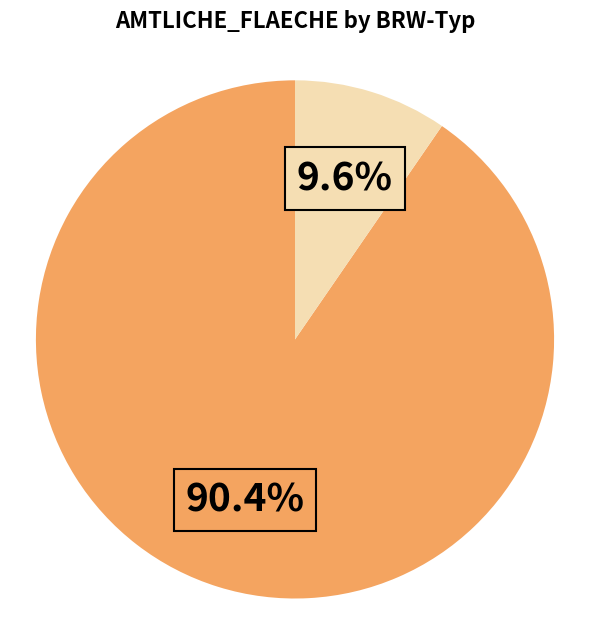

Is there any slice that represents more than half of the pie?

Yes